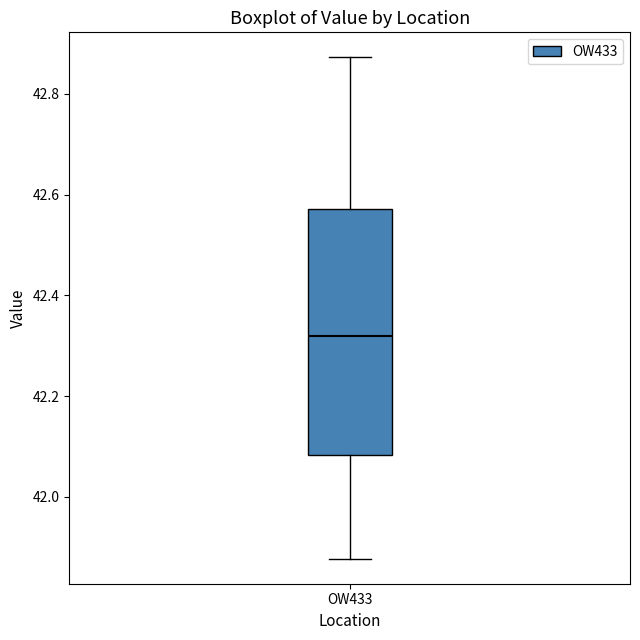

Transcribe this box plot: give where the median line is, the range the box spans, and where the two whiskers end, as read against the y-axis. The values are not printed on the chart, so give them approximately, as read against the axis.

median 42.32, box 42.08 to 42.58, whiskers 41.88 to 42.88